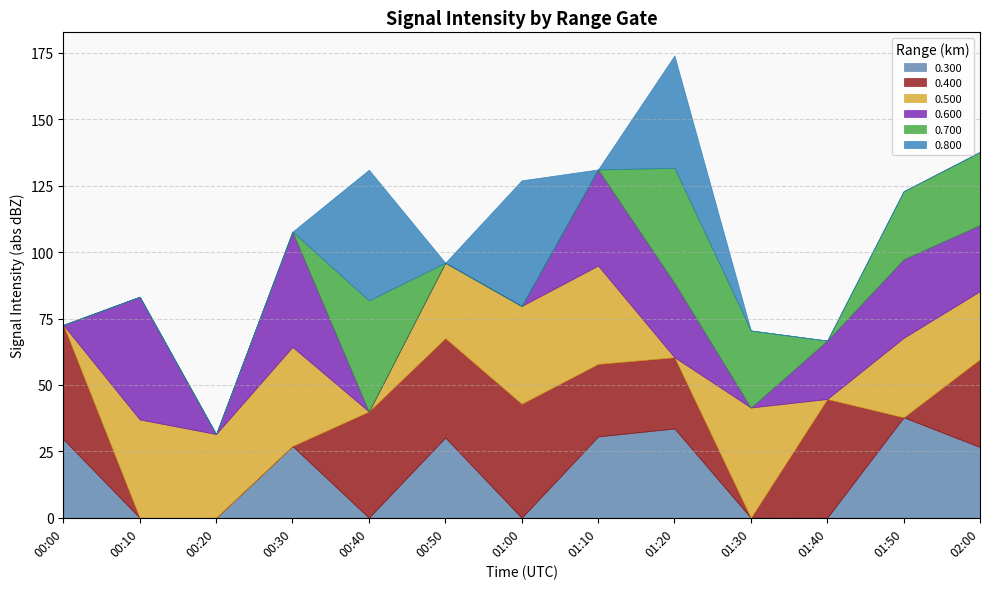

What is the maximum value for 0.300?

37.8